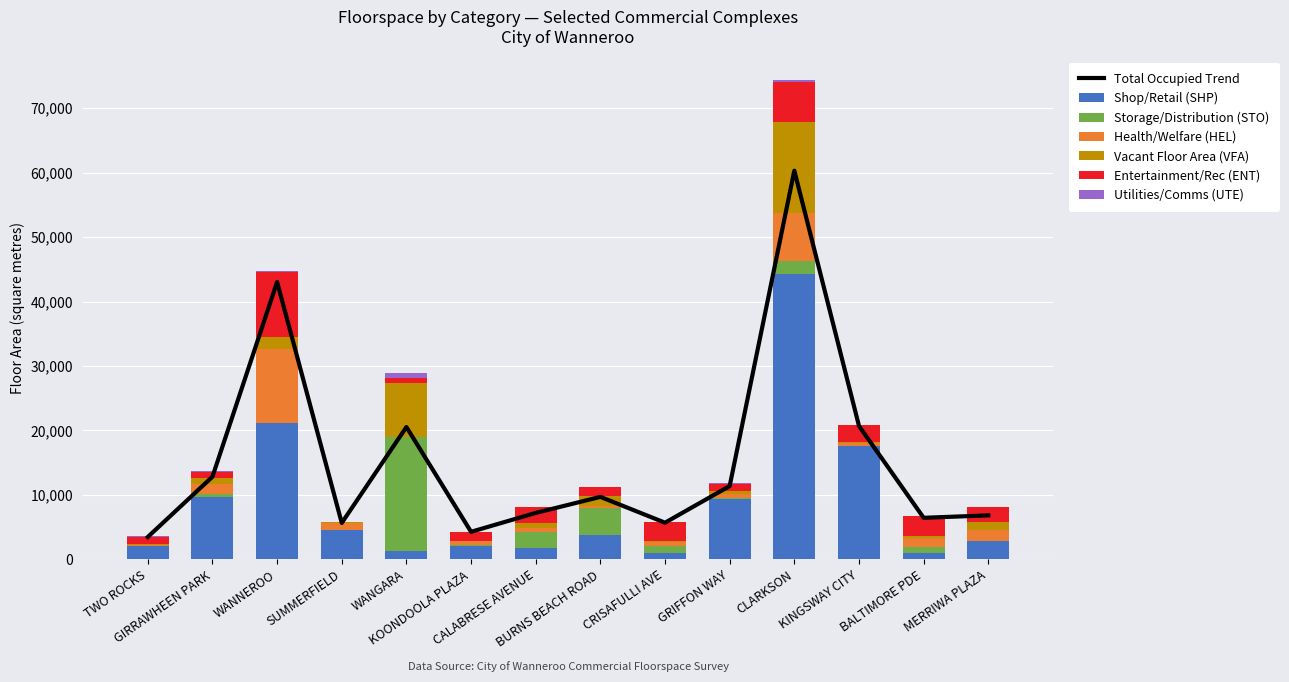

What is the highest value of the Shop/Retail (SHP) series?

44297